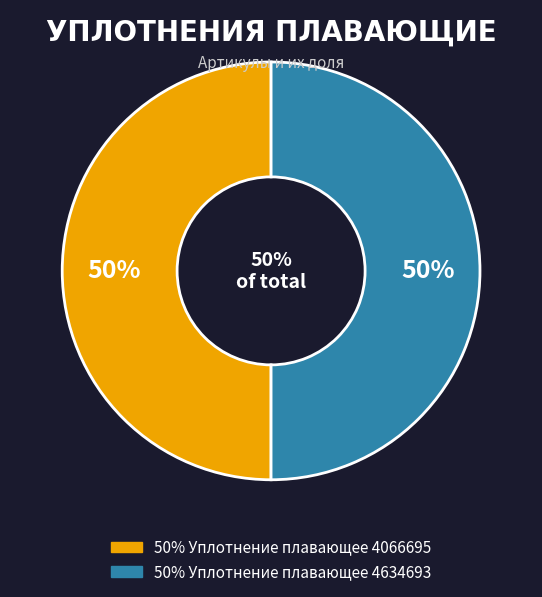

Which category has the biggest portion of the pie?

Уплотнение плавающее 4634693